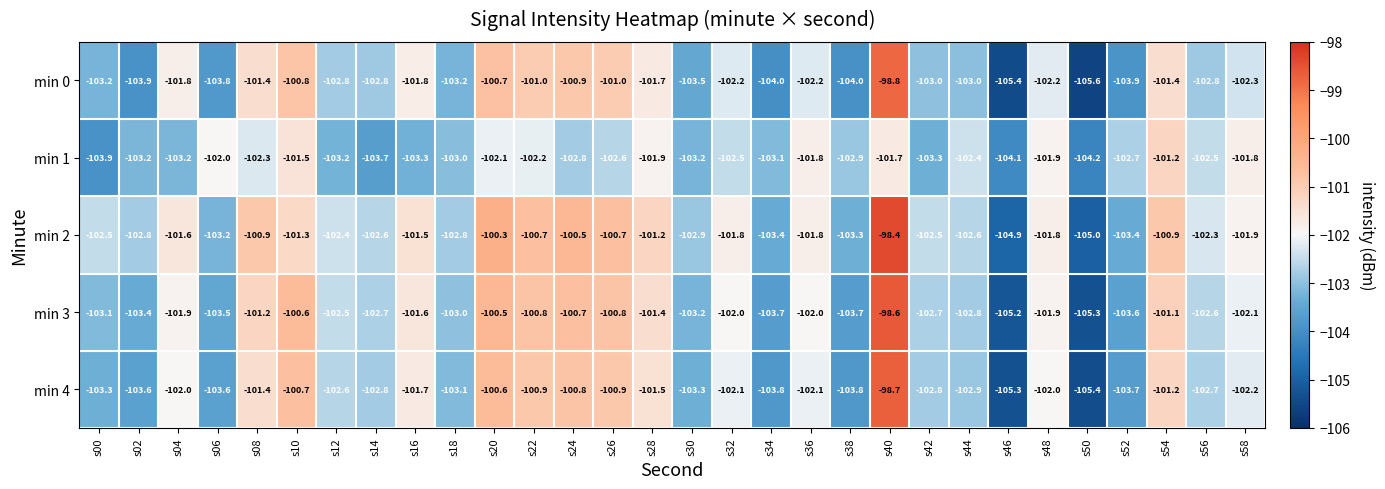

List the series in order of their peak value, lowest first.

min 1, min 0, min 4, min 3, min 2